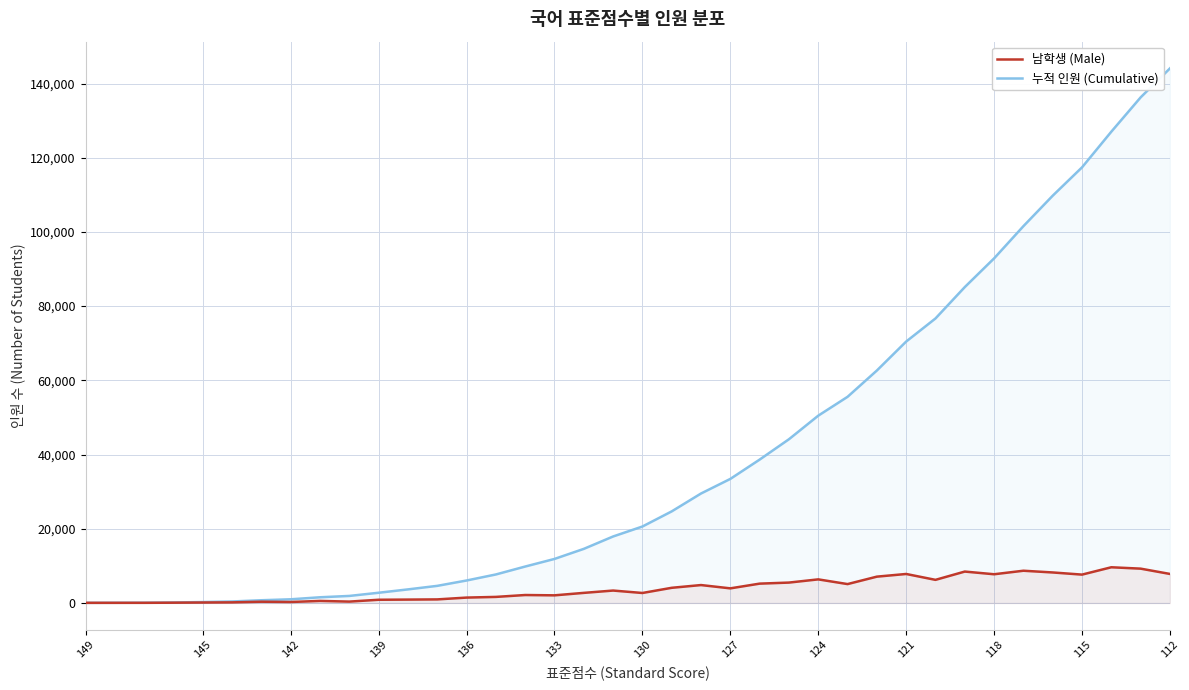

Which series has the largest total across all categories?

누적 인원 (Cumulative)